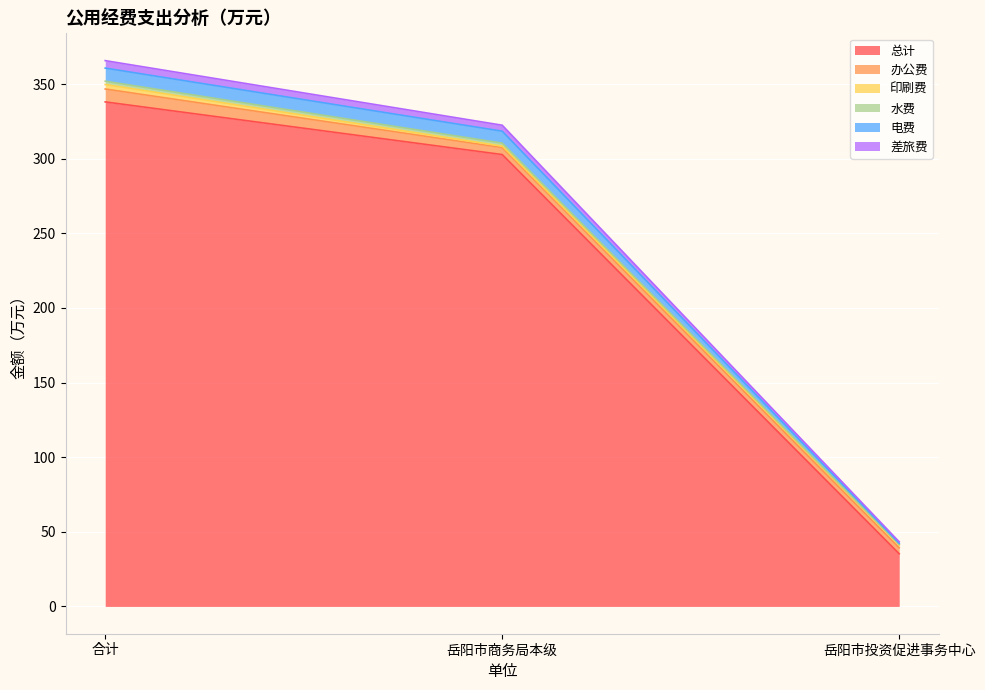

At how many categories does at least one series exceed 281?

2